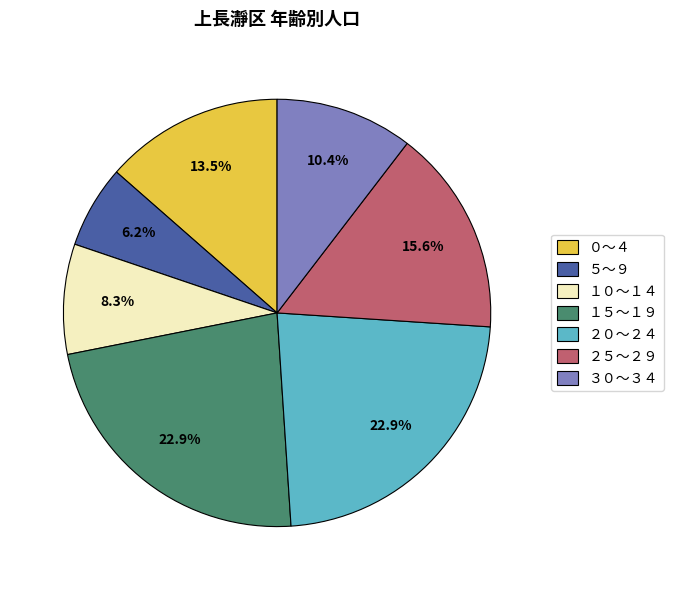

How many slices are in this pie chart?

7